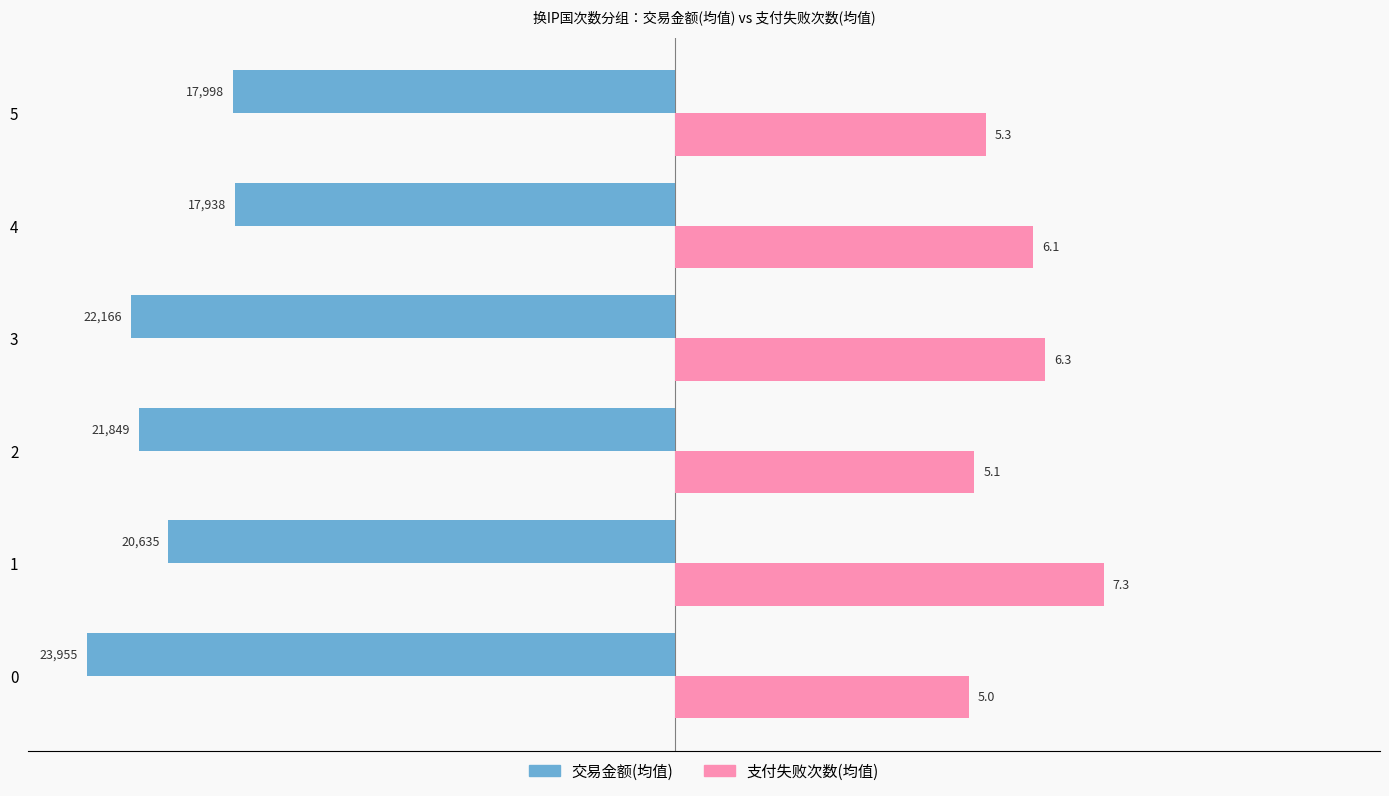

Which series has the widest spread of values?

交易金额(均值)